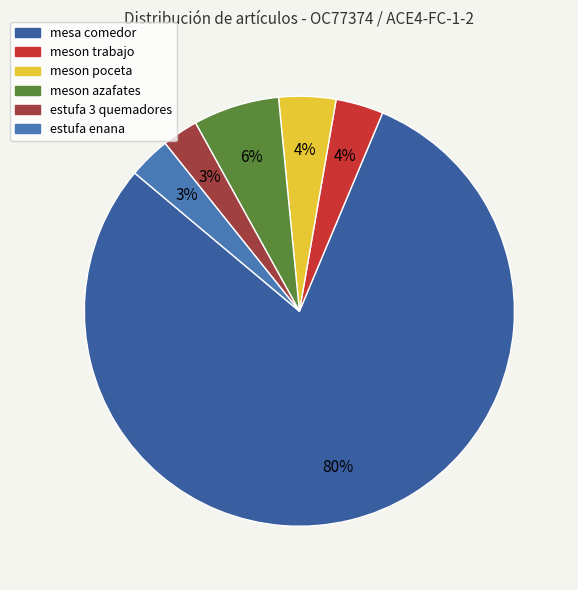

What is the smallest slice in the pie chart?

estufa 3 quemadores